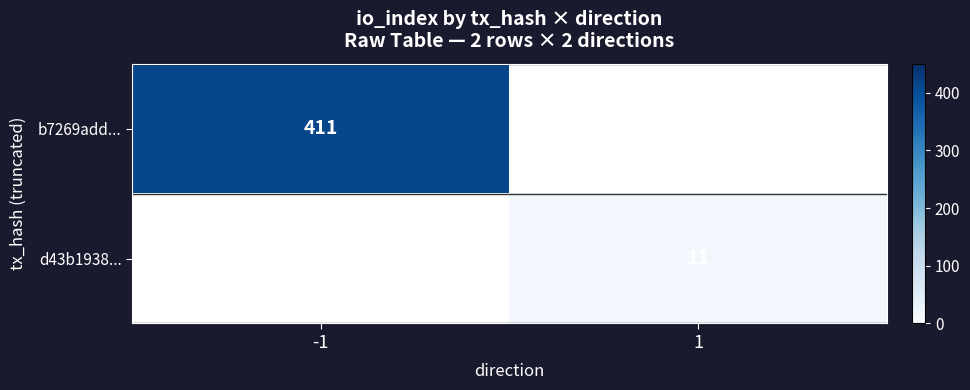

The value of b7269add... at -1 is 411. True or false?

True